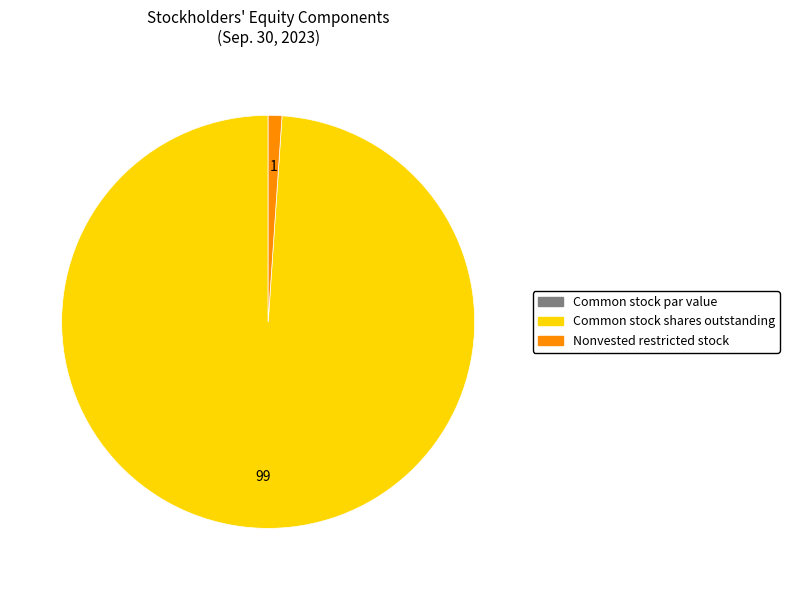

What is the ratio of the value at Common stock shares outstanding to the value at Nonvested restricted stock?

92.3